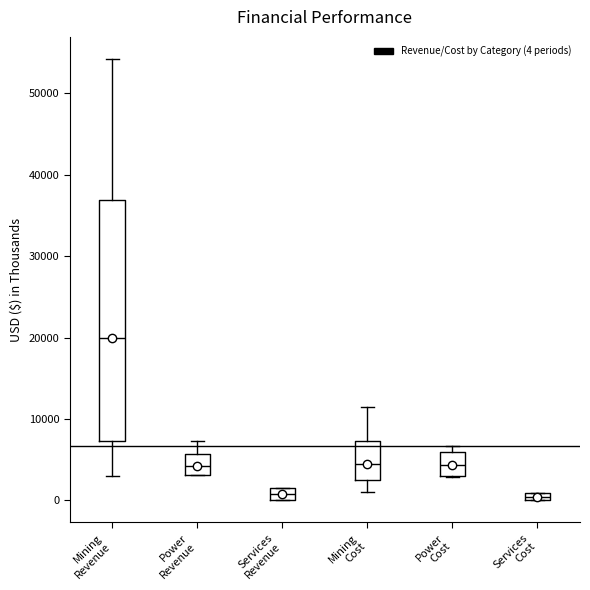

Which box's median line is the highest?

Mining Revenue